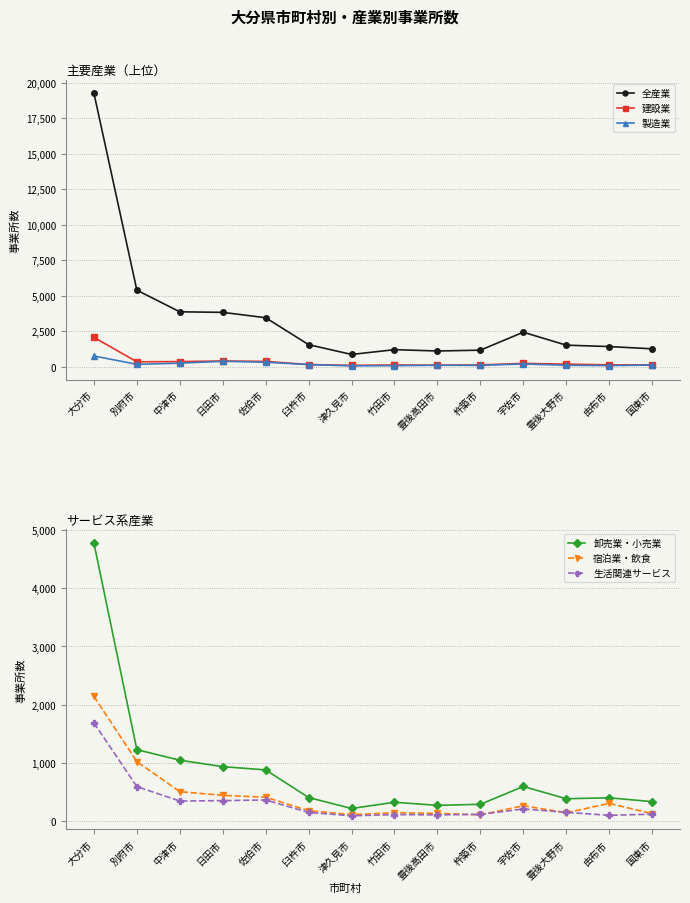

True or false: 生活関連サービス and 宿泊業・飲食 cross at least once.

True